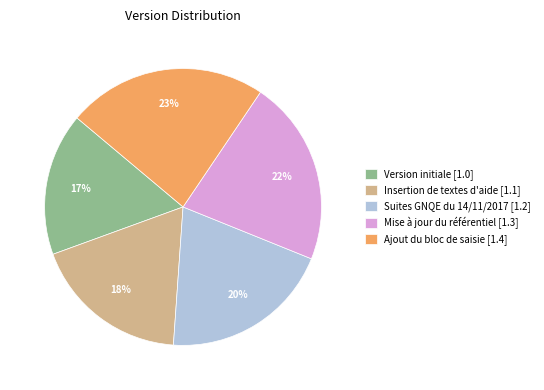

Is the sum of Suites GNQE du 14/11/2017 [1.2] and Version initiale [1.0] greater than half?

No